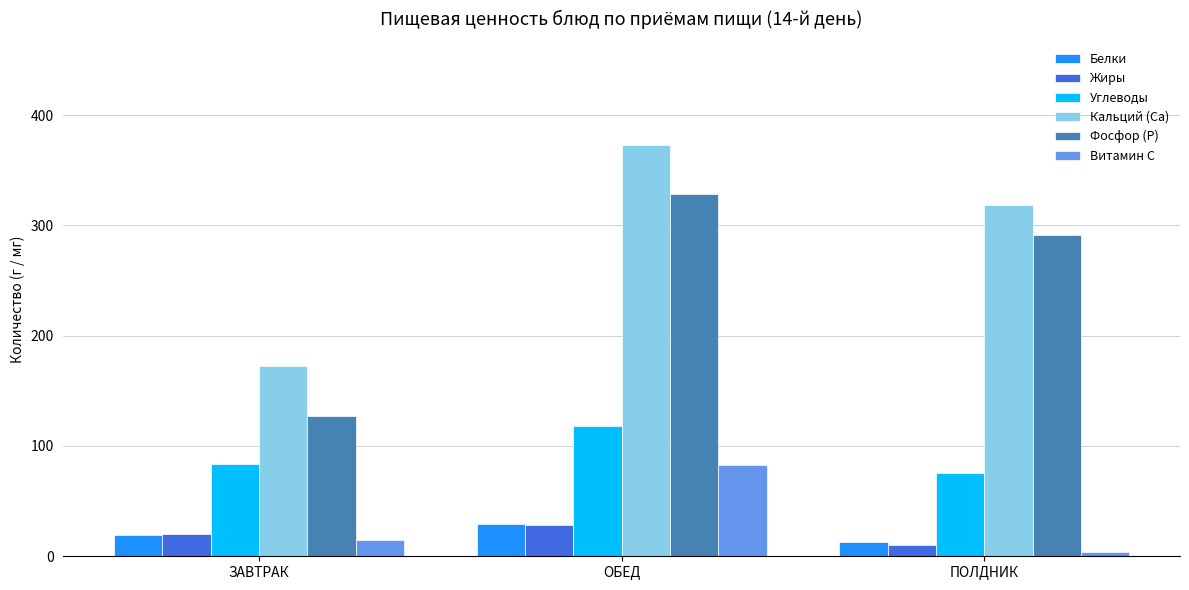

Is it true that Фосфор (Р) equals 219.6 at ЗАВТРАК?

False